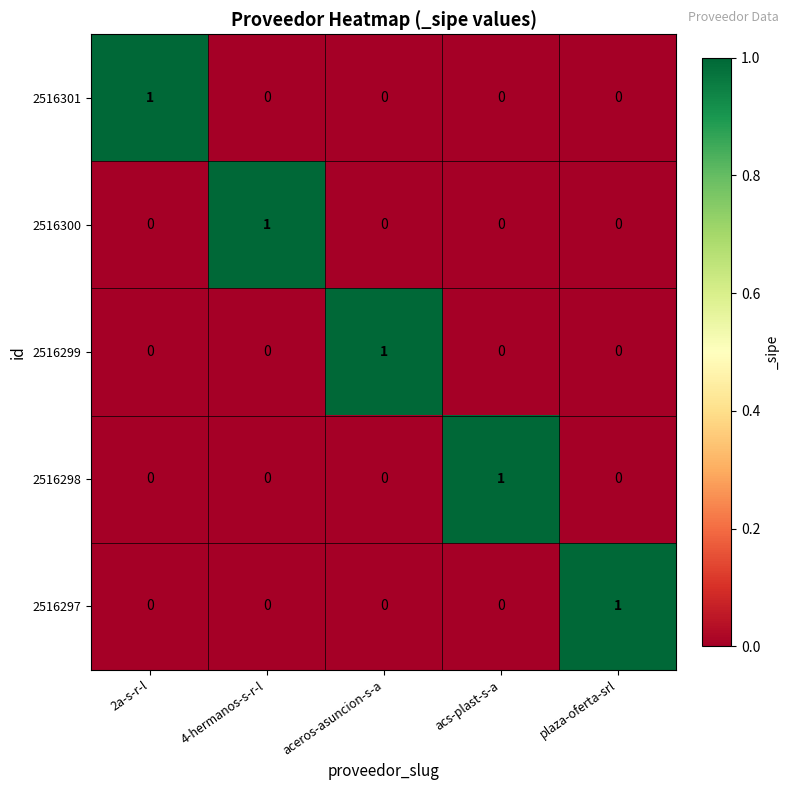

Reading right to left, what are all the values shown in this chart?

2516301: plaza-oferta-srl=0	acs-plast-s-a=0	aceros-asuncion-s-a=0	4-hermanos-s-r-l=0	2a-s-r-l=1
2516300: plaza-oferta-srl=0	acs-plast-s-a=0	aceros-asuncion-s-a=0	4-hermanos-s-r-l=1	2a-s-r-l=0
2516299: plaza-oferta-srl=0	acs-plast-s-a=0	aceros-asuncion-s-a=1	4-hermanos-s-r-l=0	2a-s-r-l=0
2516298: plaza-oferta-srl=0	acs-plast-s-a=1	aceros-asuncion-s-a=0	4-hermanos-s-r-l=0	2a-s-r-l=0
2516297: plaza-oferta-srl=1	acs-plast-s-a=0	aceros-asuncion-s-a=0	4-hermanos-s-r-l=0	2a-s-r-l=0